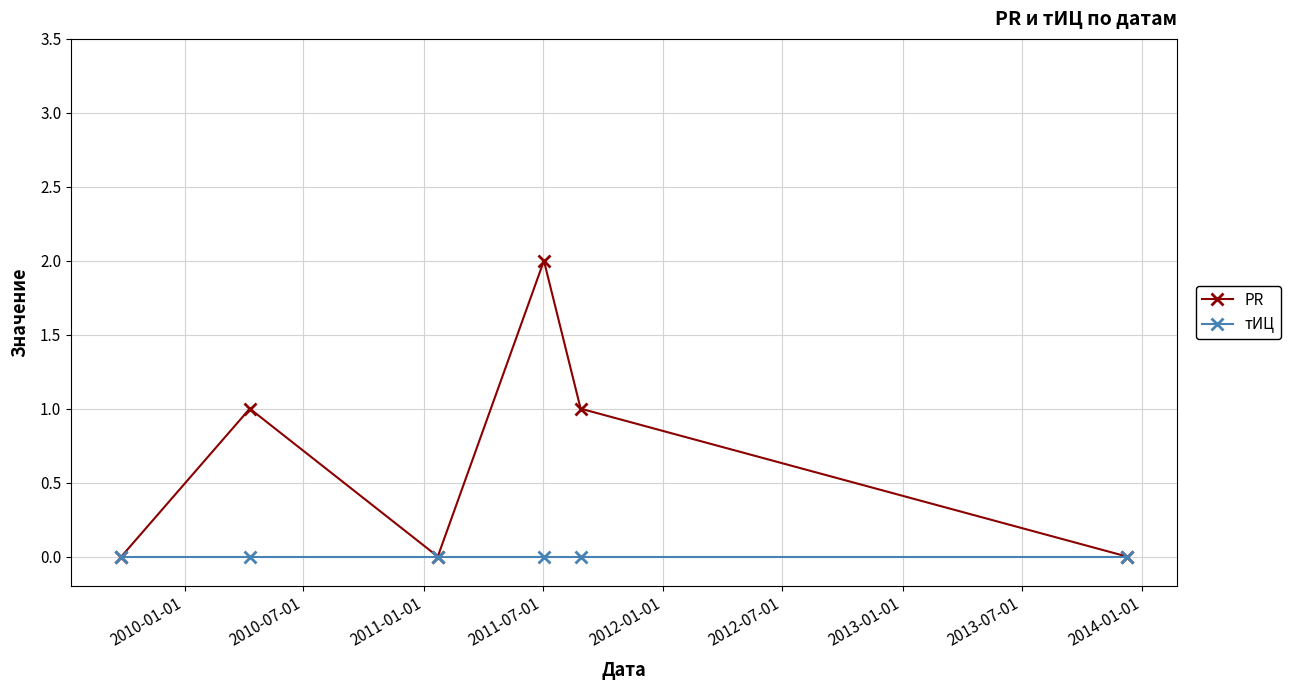

Which series has the largest total across all categories?

PR